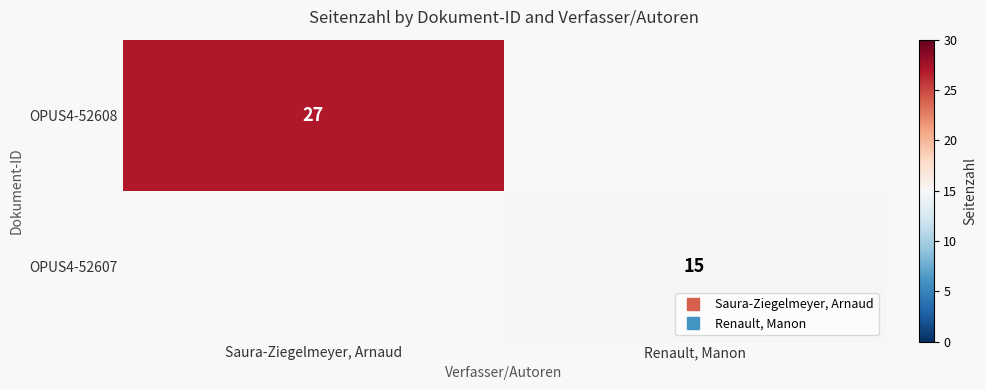

How many categories are shown in the chart?

2